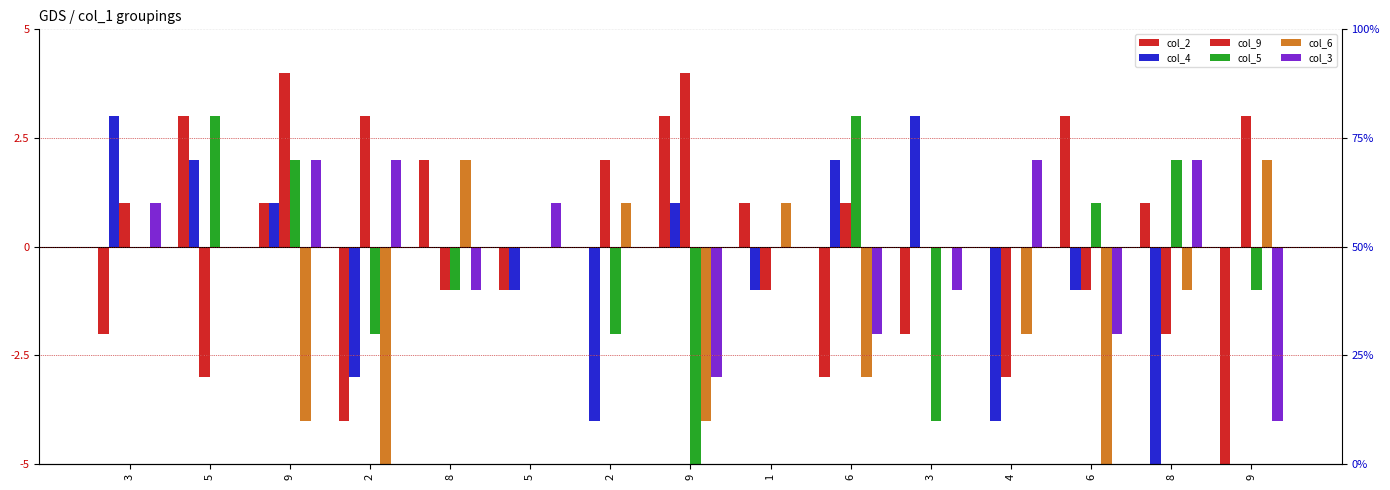

What is the spread (max minus min) of values at 8?

3